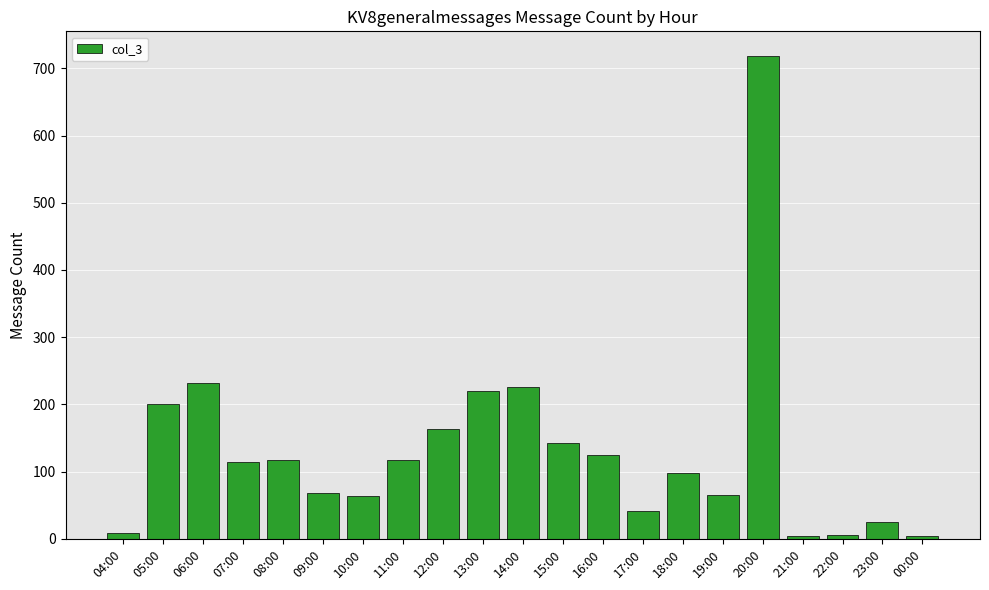

At which label is the value closest to 361?

06:00